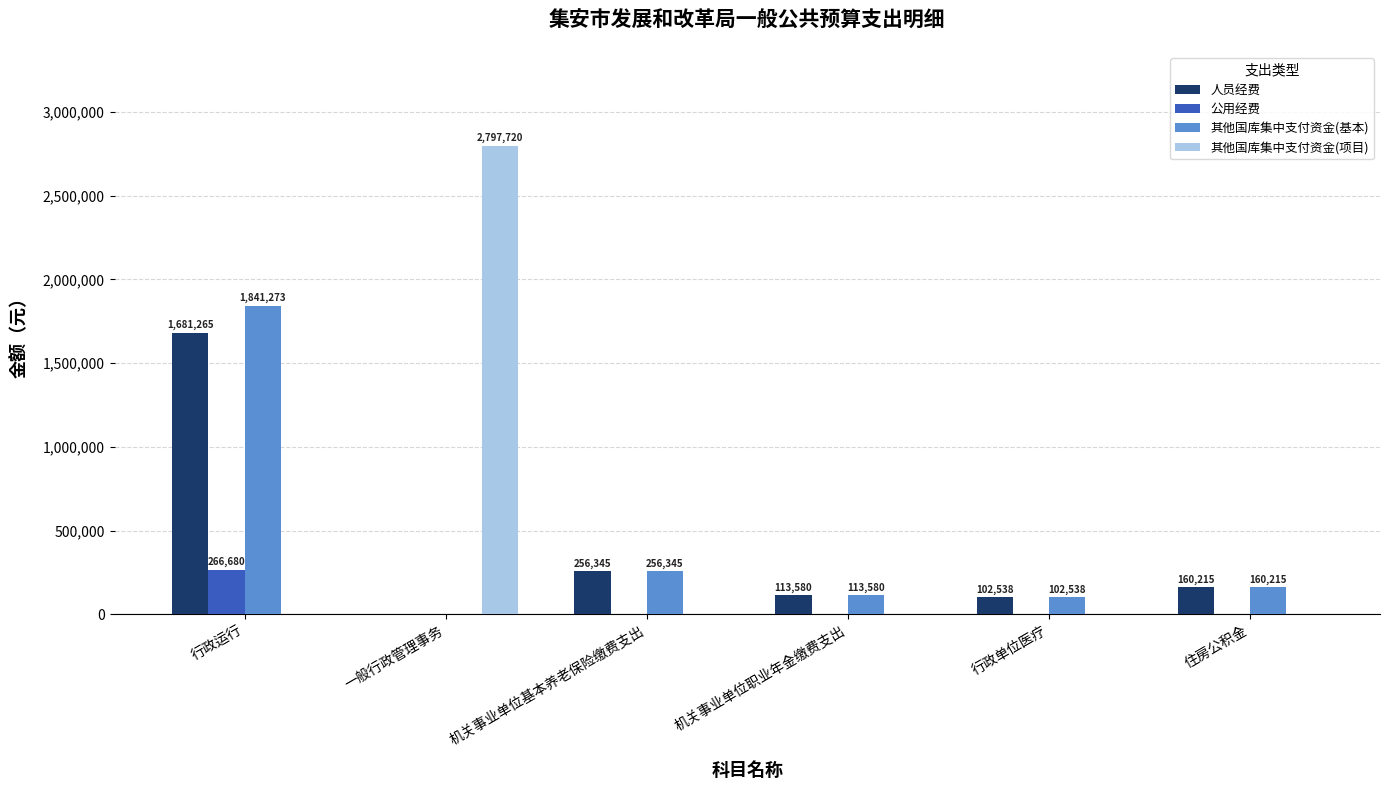

Which series changed the most between 一般行政管理事务 and 行政单位医疗?

其他国库集中支付资金(项目)